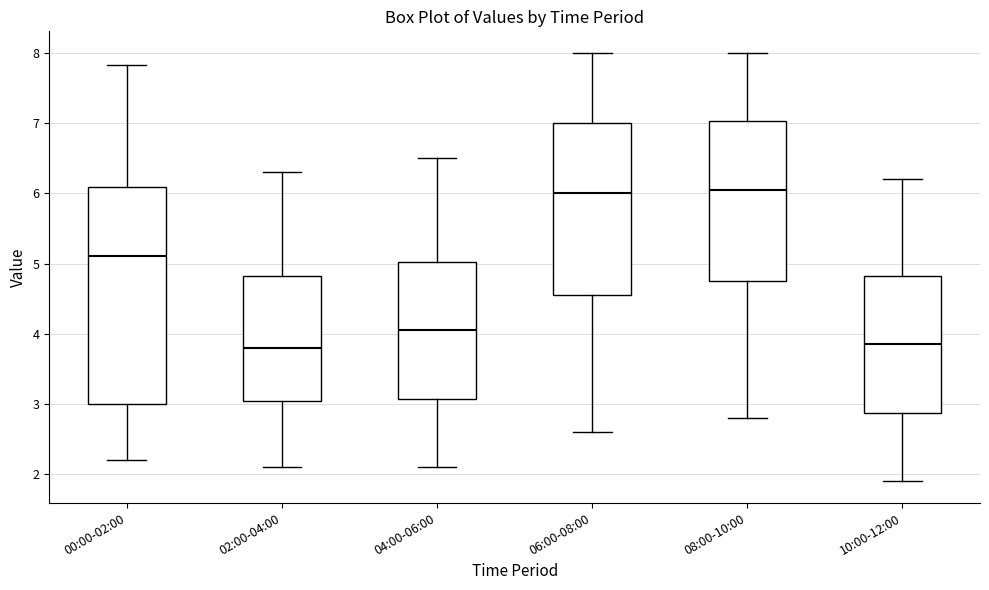

Which box is the tallest, from its lower edge to its upper edge?

00:00-02:00